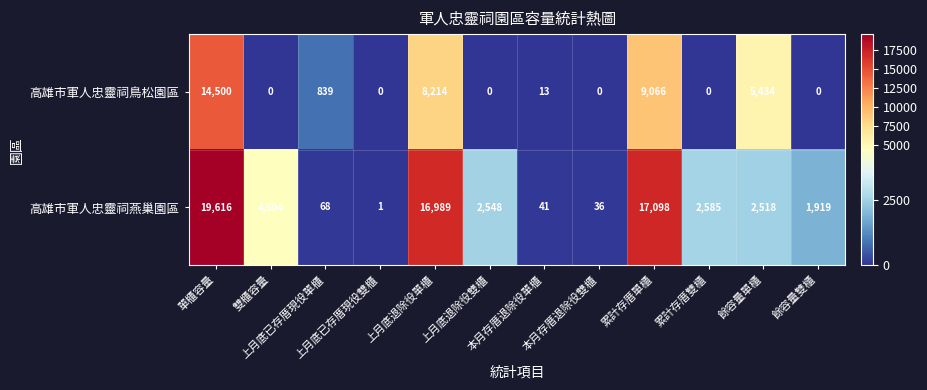

At which category is the sum across all series the highest?

單櫃容量